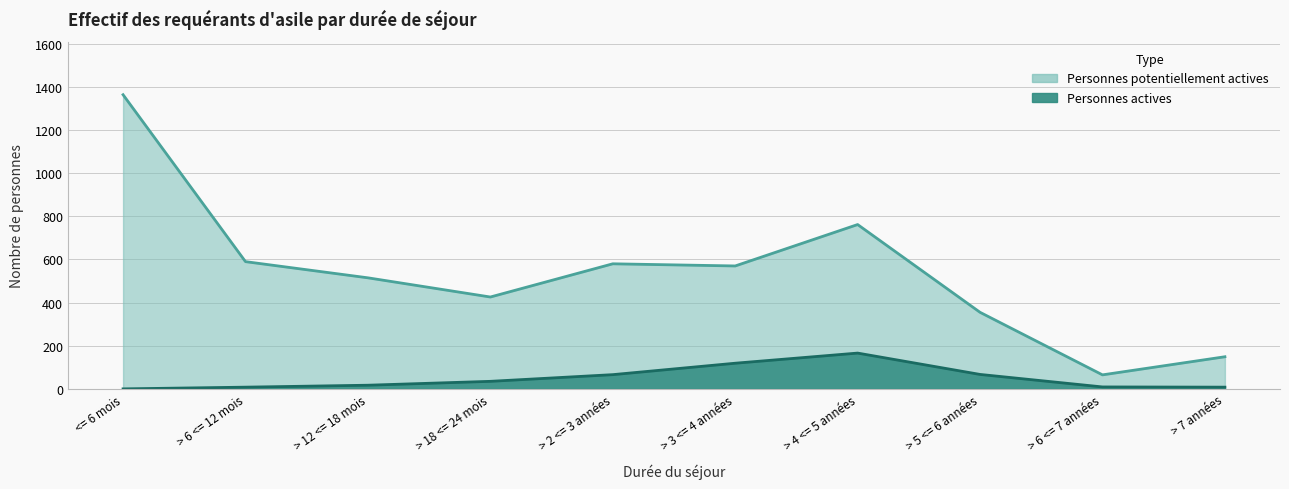

What is the sum of all Personnes potentiellement actives values?

5376